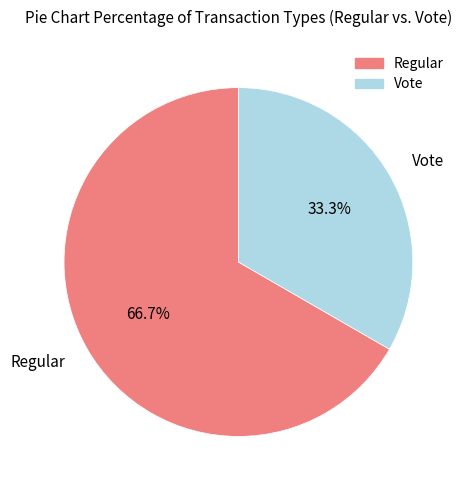

The Vote slice represents 21% of the pie. True or false?

False